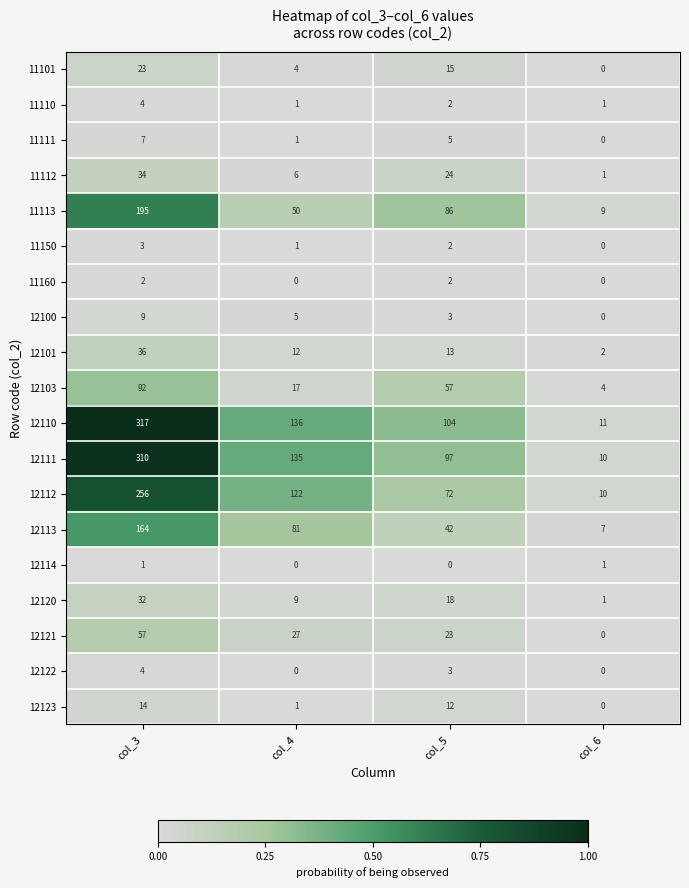

Which label corresponds to the largest value in the chart?

col_3